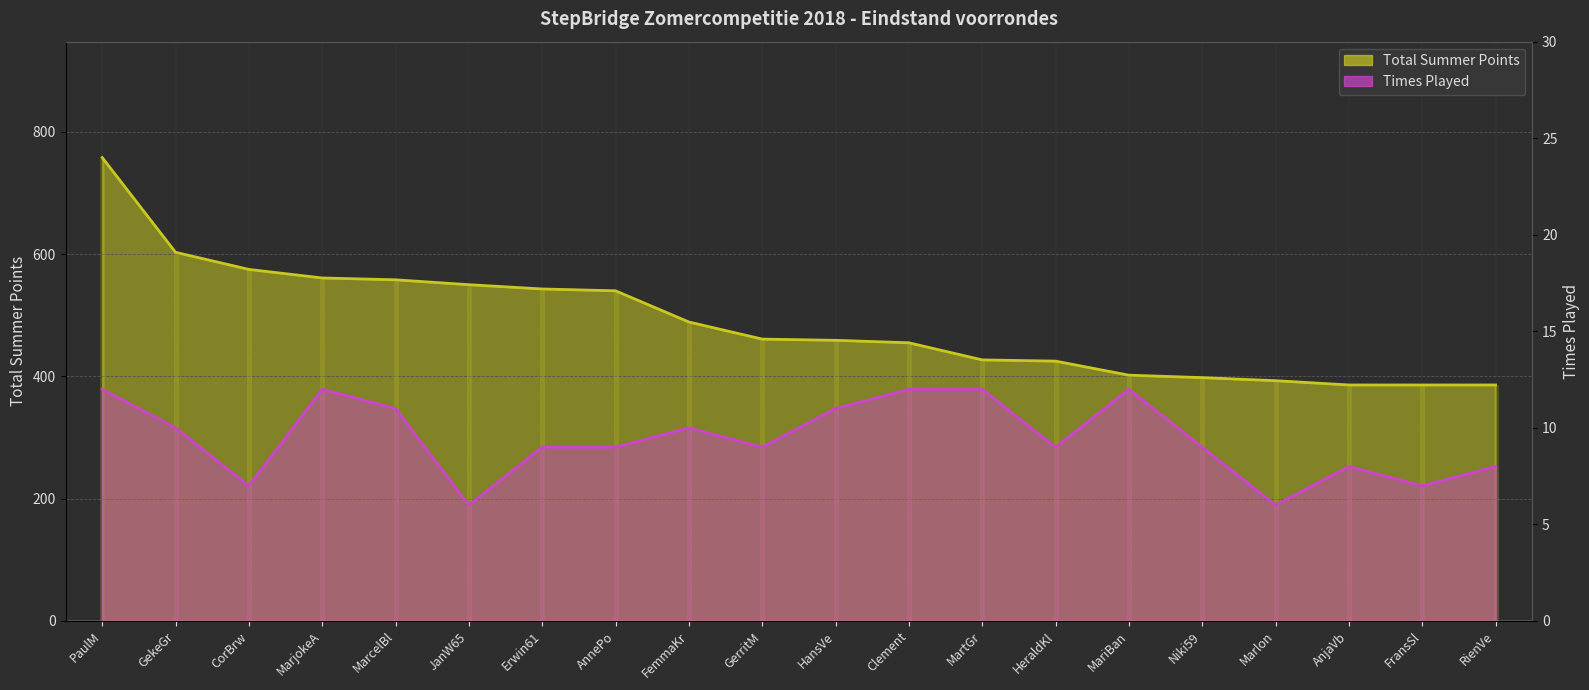

At how many categories does at least one series exceed 94?

20